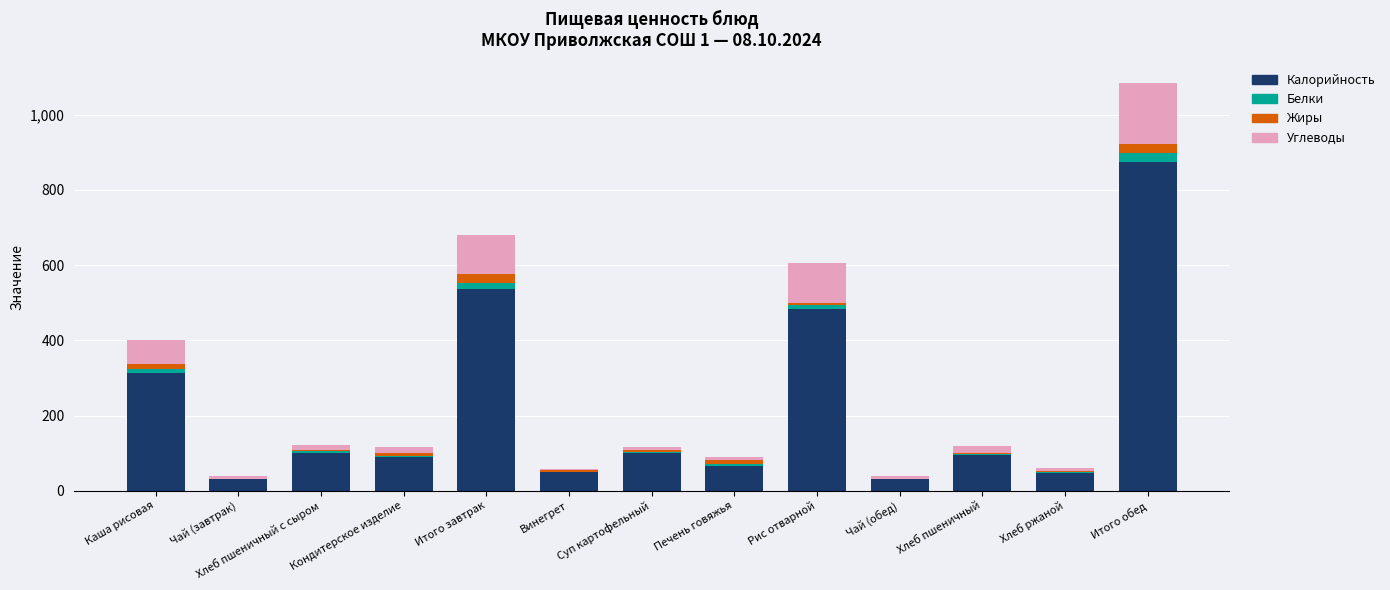

Where is Калорийность nearest to the value 453?

Рис отварной